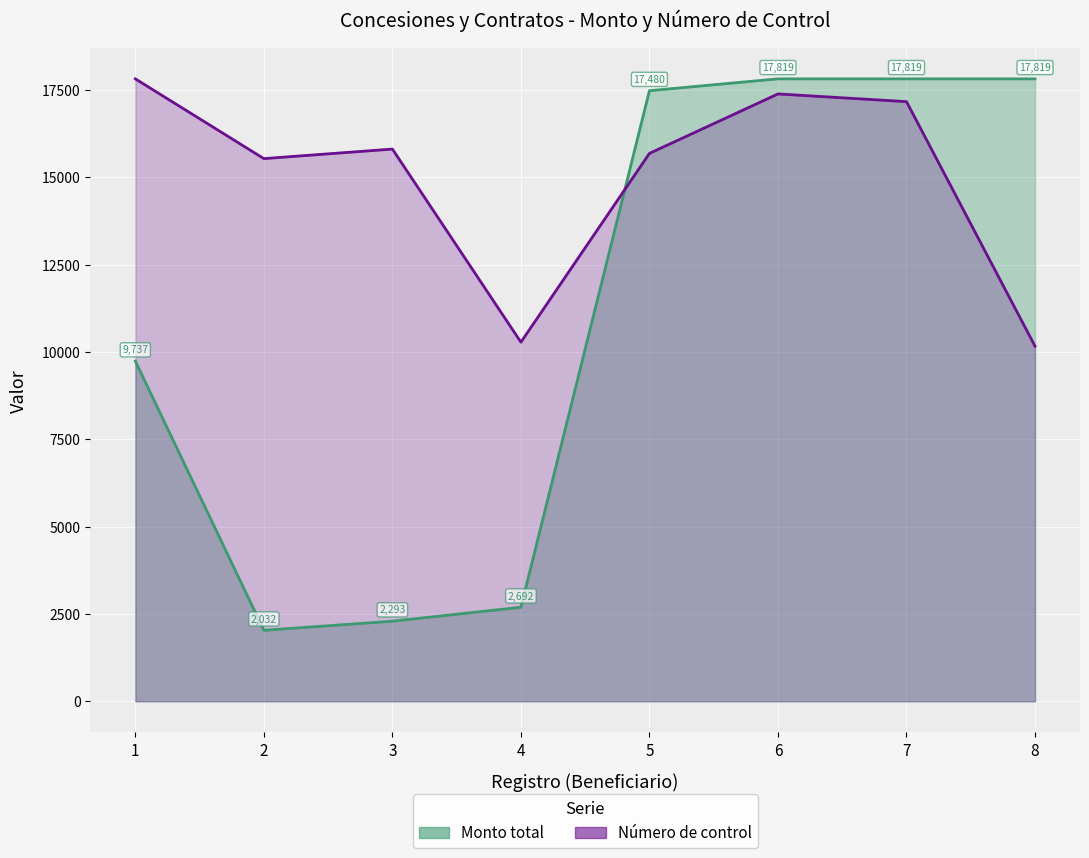

List the series in order of their peak value, lowest first.

Monto total, Número de control